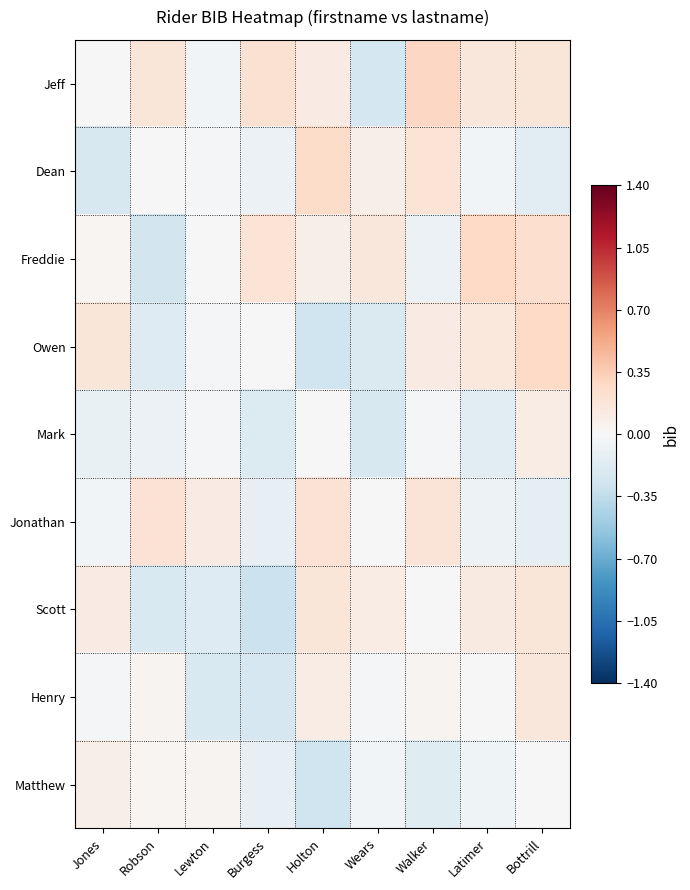

At how many categories does at least one series exceed 0?

9